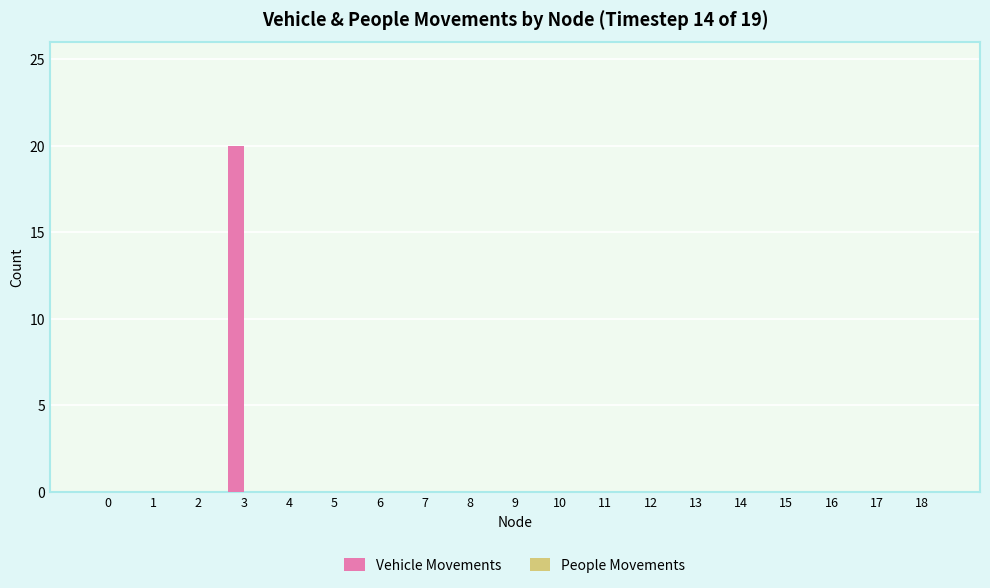

Is it true that the value at 17 is -9?

False